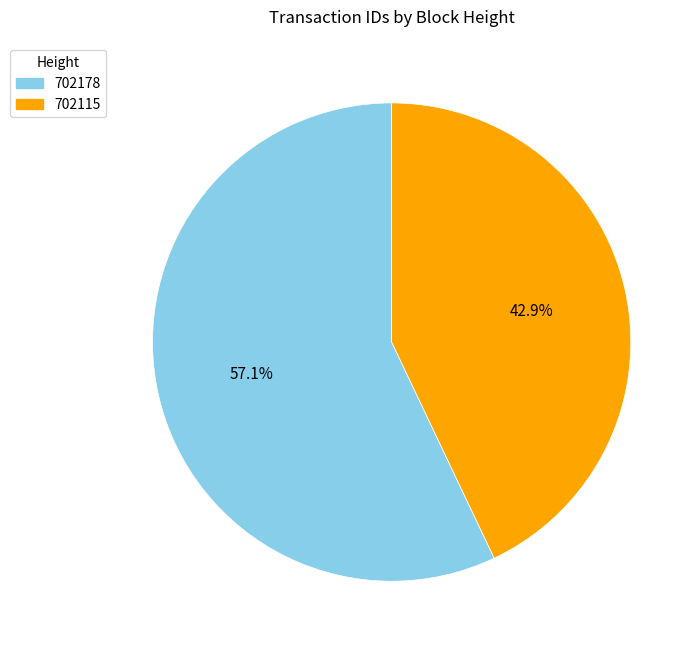

Which slice is the largest?

702178